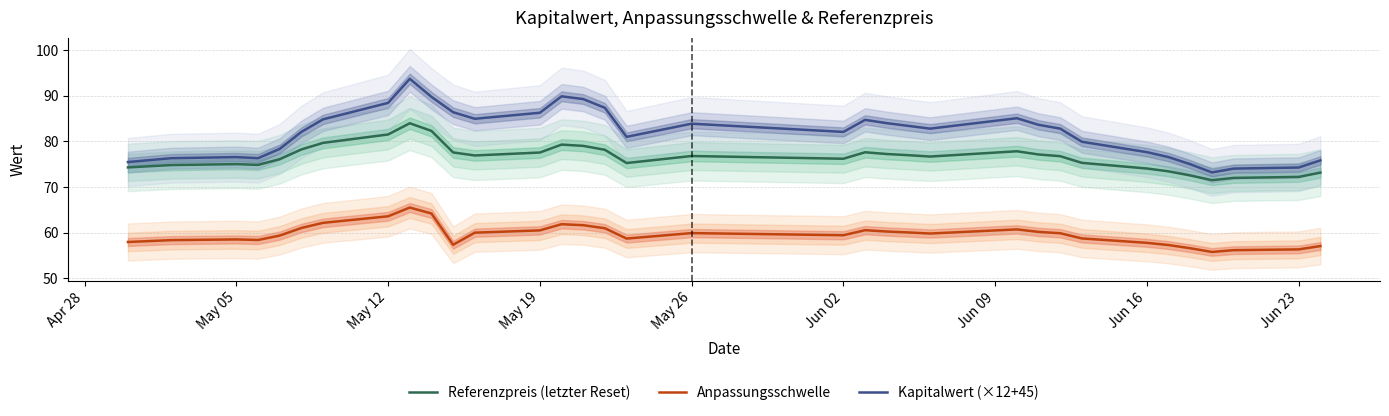

True or false: Kapitalwert (×12+45) and Referenzpreis (letzter Reset) intersect in this chart.

False